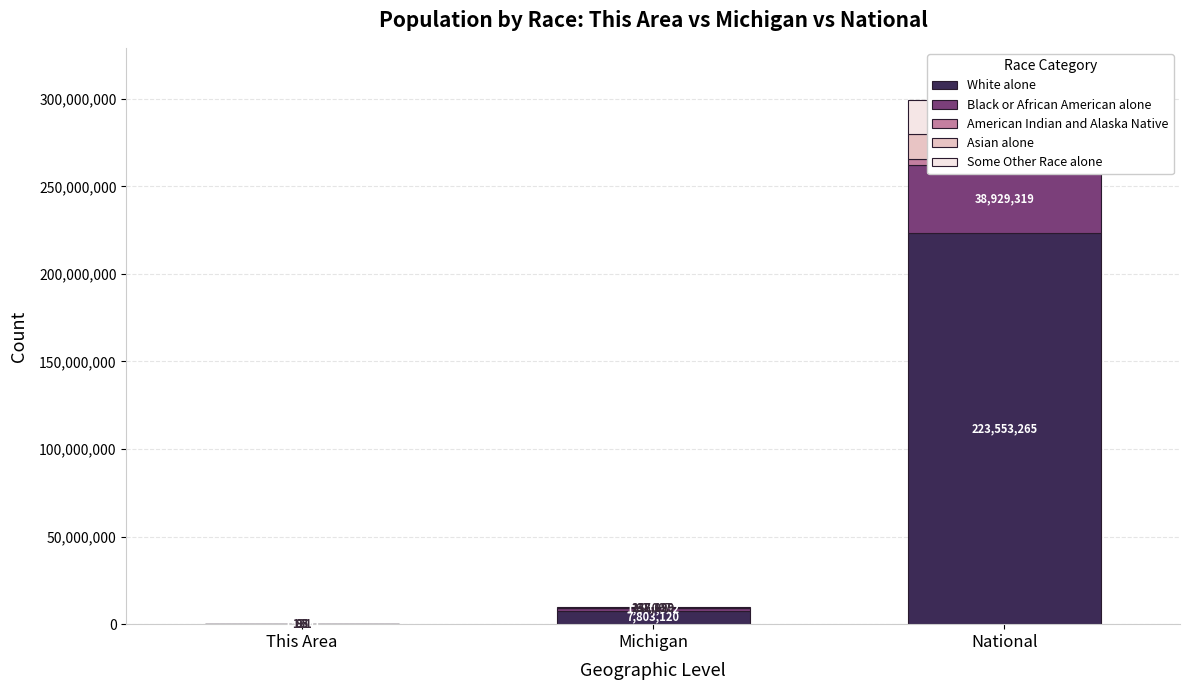

What is the spread (max minus min) of values at Michigan?

7741113